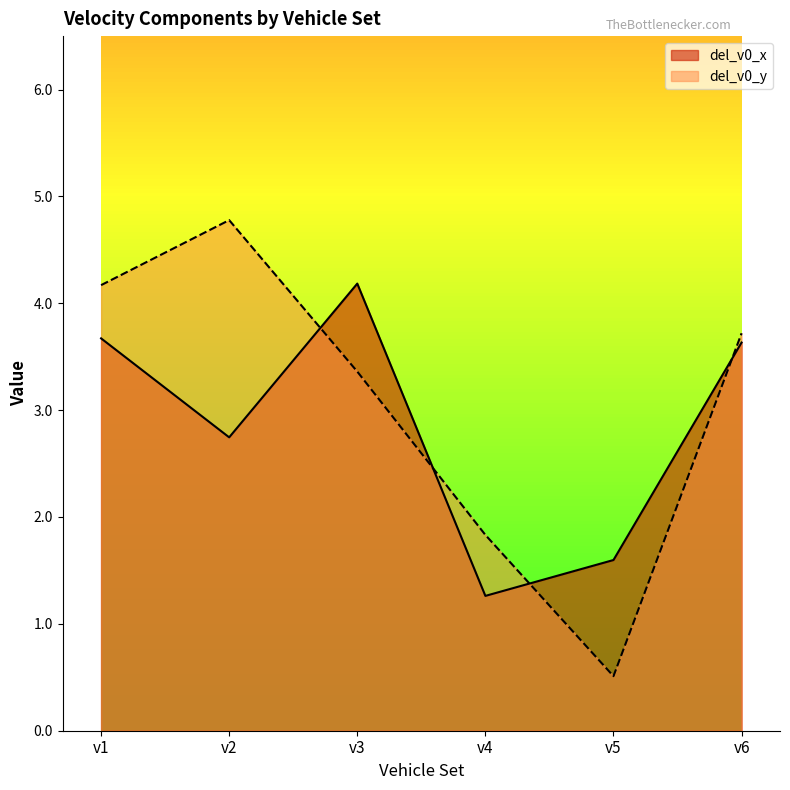

Reading left to right, extract all data points from this chart.

del_v0_x: v1=3.7	v2=2.7	v3=4.2	v4=1.3	v5=1.6	v6=3.6
del_v0_y: v1=4.2	v2=4.8	v3=3.4	v4=1.8	v5=0.5	v6=3.7